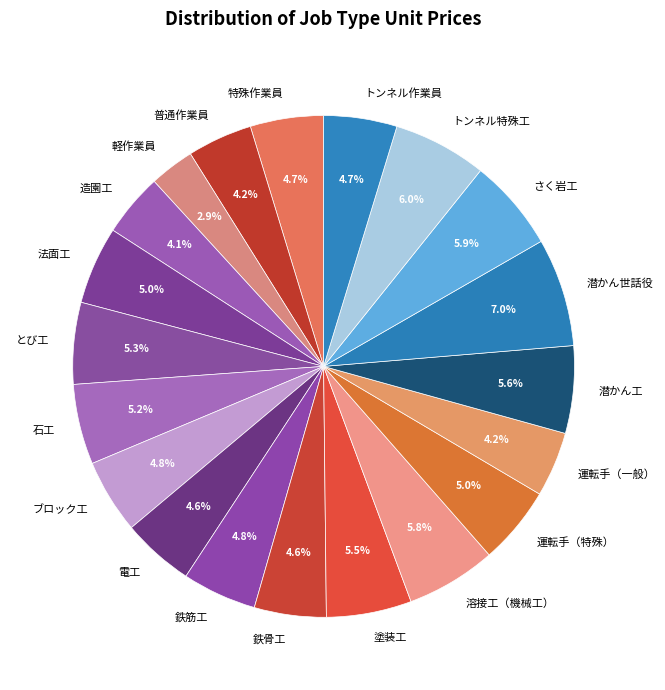

True or false: 軽作業員 accounts for 10% of the total.

False